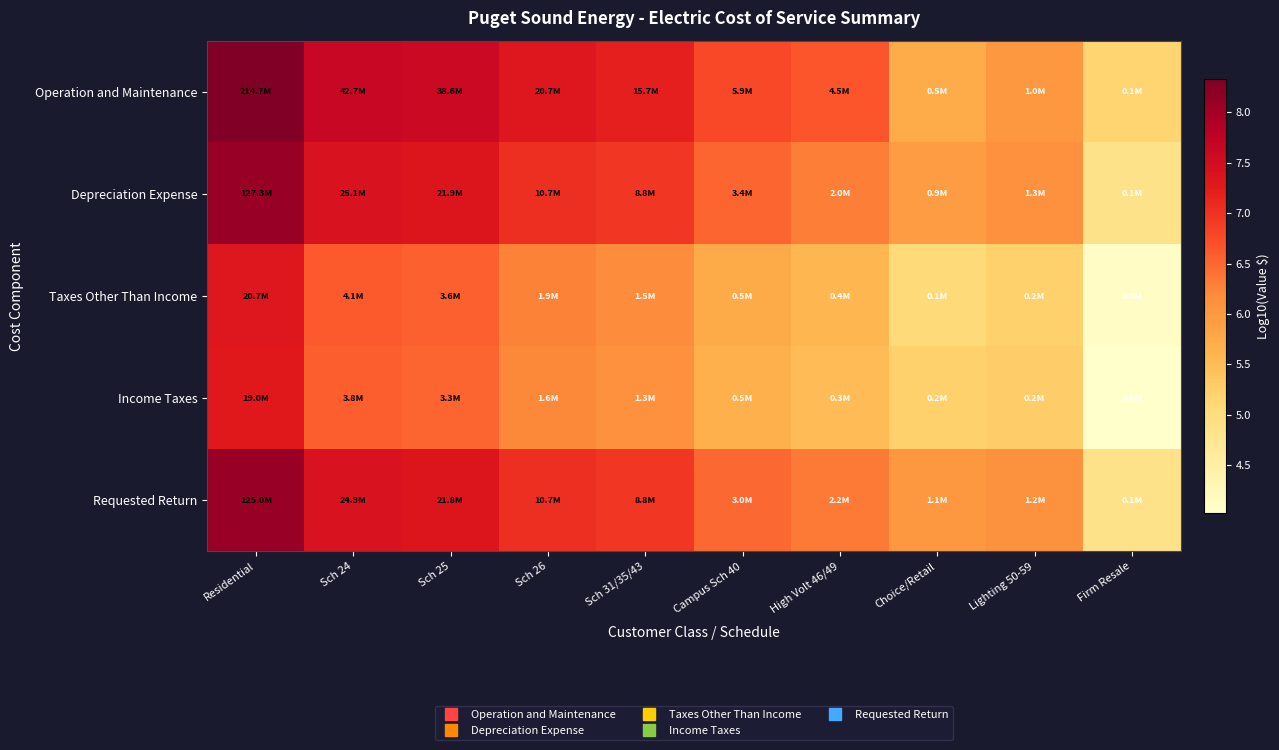

Reading right to left, transcribe all the data shown in this chart.

Operation and Maintenance: Firm Resale=5.2	Lighting 50-59=6.0	Choice/Retail=5.7	High Volt 46/49=6.7	Campus Sch 40=6.8	Sch 31/35/43=7.2	Sch 26=7.3	Sch 25=7.6	Sch 24=7.6	Residential=8.3
Depreciation Expense: Firm Resale=4.8	Lighting 50-59=6.1	Choice/Retail=5.9	High Volt 46/49=6.3	Campus Sch 40=6.5	Sch 31/35/43=6.9	Sch 26=7.0	Sch 25=7.3	Sch 24=7.4	Residential=8.1
Taxes Other Than Income: Firm Resale=4.1	Lighting 50-59=5.2	Choice/Retail=5.1	High Volt 46/49=5.6	Campus Sch 40=5.7	Sch 31/35/43=6.2	Sch 26=6.3	Sch 25=6.6	Sch 24=6.6	Residential=7.3
Income Taxes: Firm Resale=4.0	Lighting 50-59=5.3	Choice/Retail=5.2	High Volt 46/49=5.5	Campus Sch 40=5.7	Sch 31/35/43=6.1	Sch 26=6.2	Sch 25=6.5	Sch 24=6.6	Residential=7.3
Requested Return: Firm Resale=4.8	Lighting 50-59=6.1	Choice/Retail=6.0	High Volt 46/49=6.3	Campus Sch 40=6.5	Sch 31/35/43=6.9	Sch 26=7.0	Sch 25=7.3	Sch 24=7.4	Residential=8.1